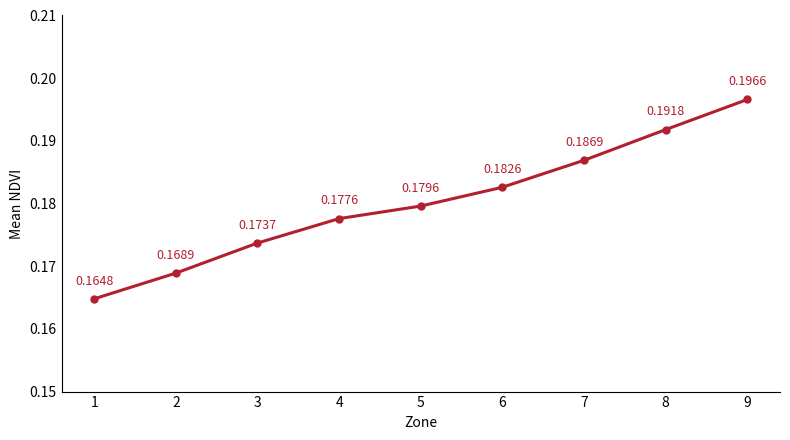

Which has a higher value, 9 or 3?

9